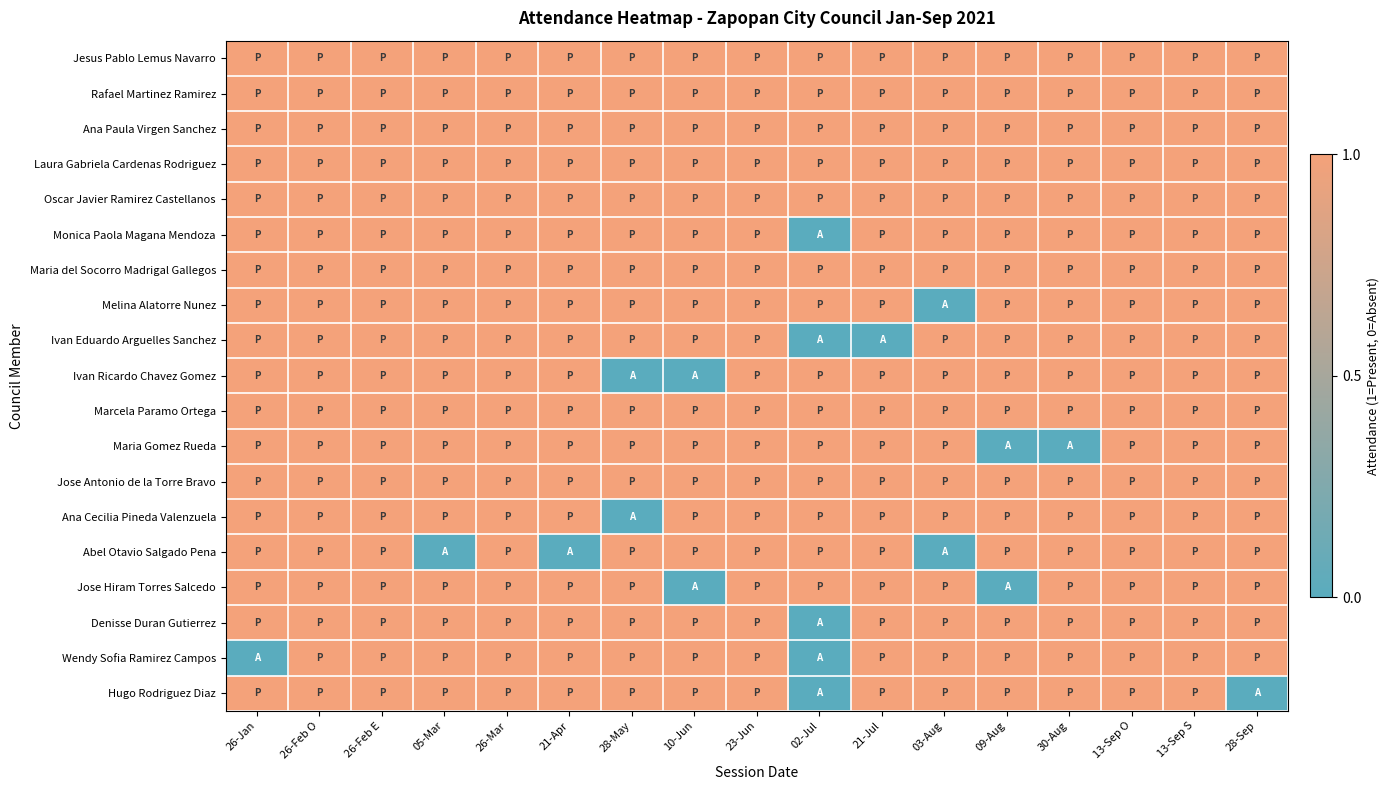

At which category is the sum across all series the highest?

26-Feb O